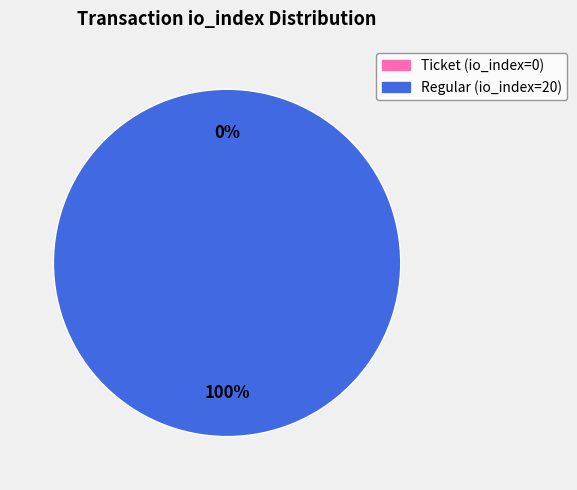

What percentage do Ticket (io_index=0) and Regular (io_index=20) together represent?

100.0%